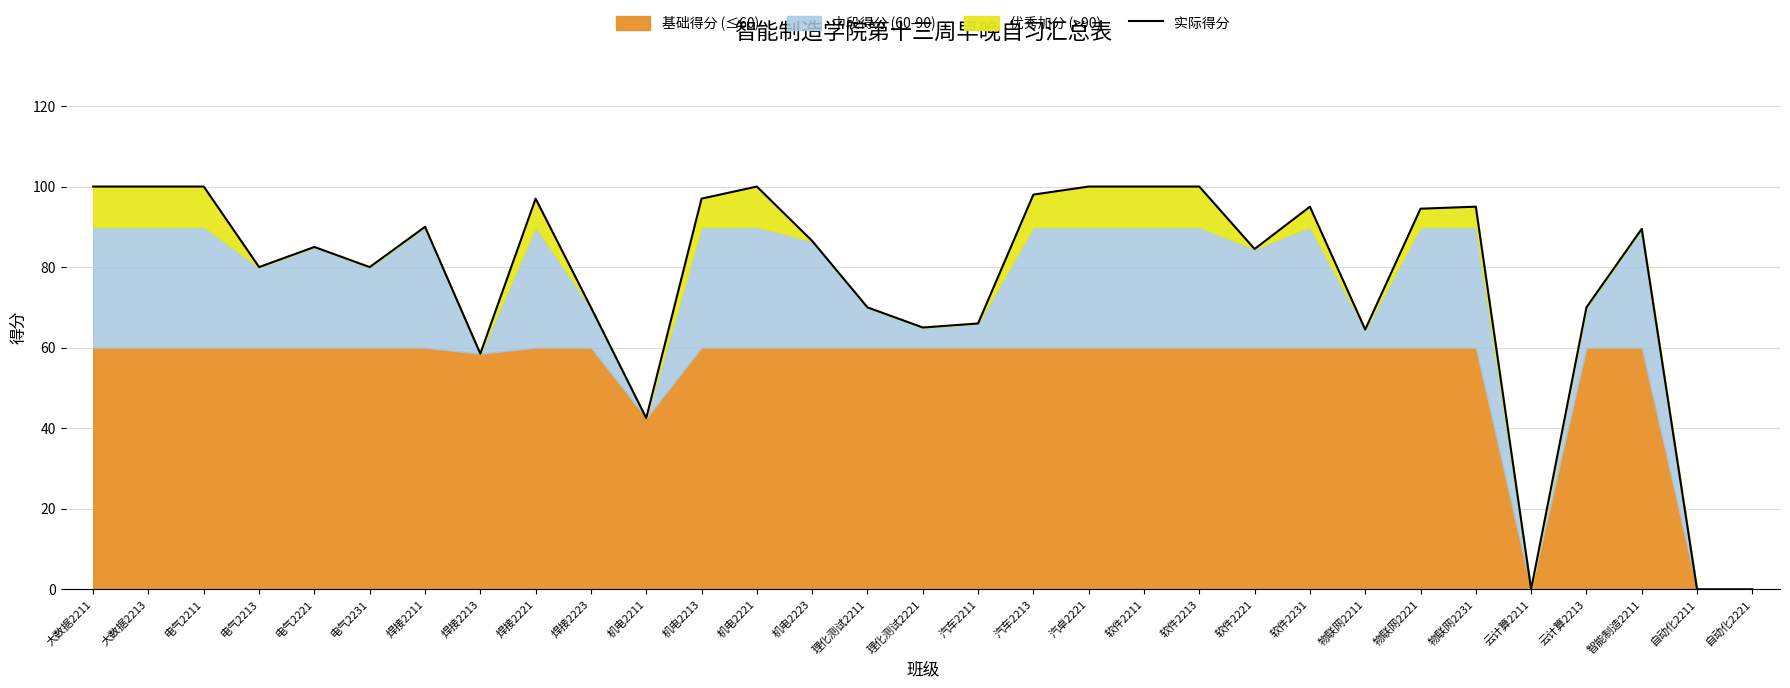

At which label does the data first exceed 86?

大数据2211